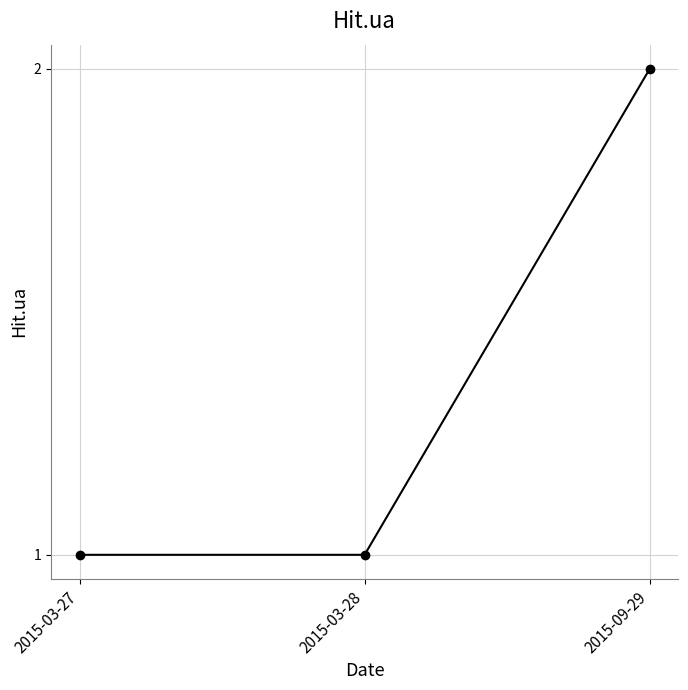

The chart shows a value of 1 at 2015-09-29. True or false?

False